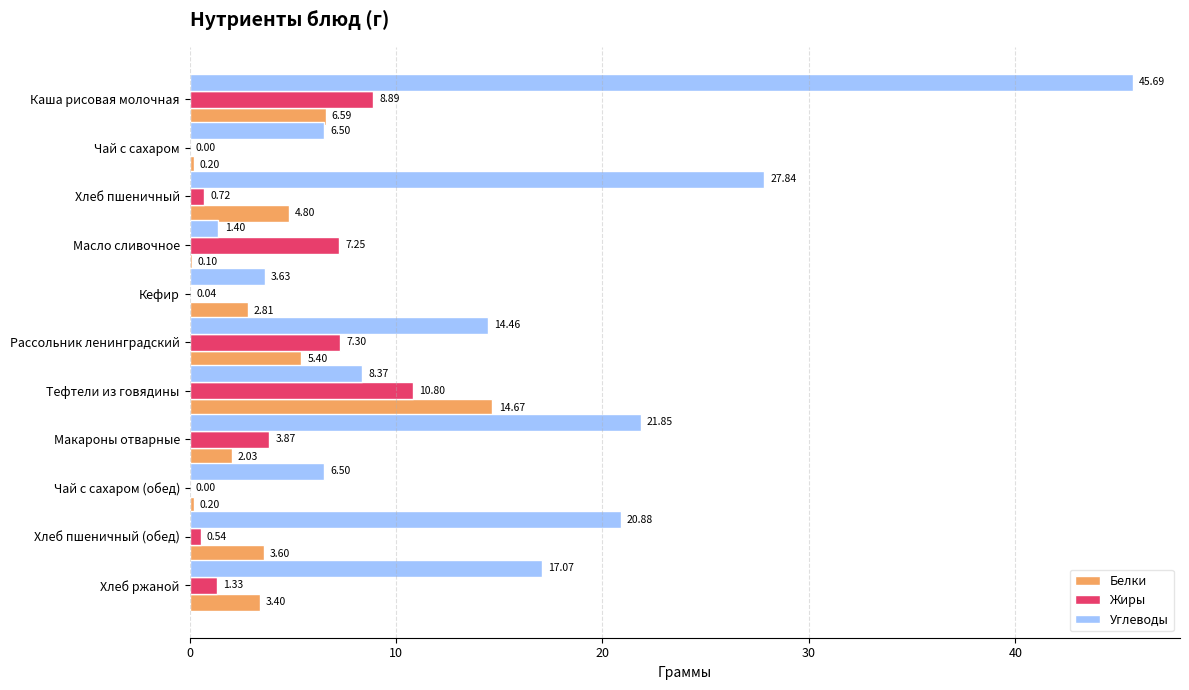

Which series has the largest total across all categories?

Углеводы